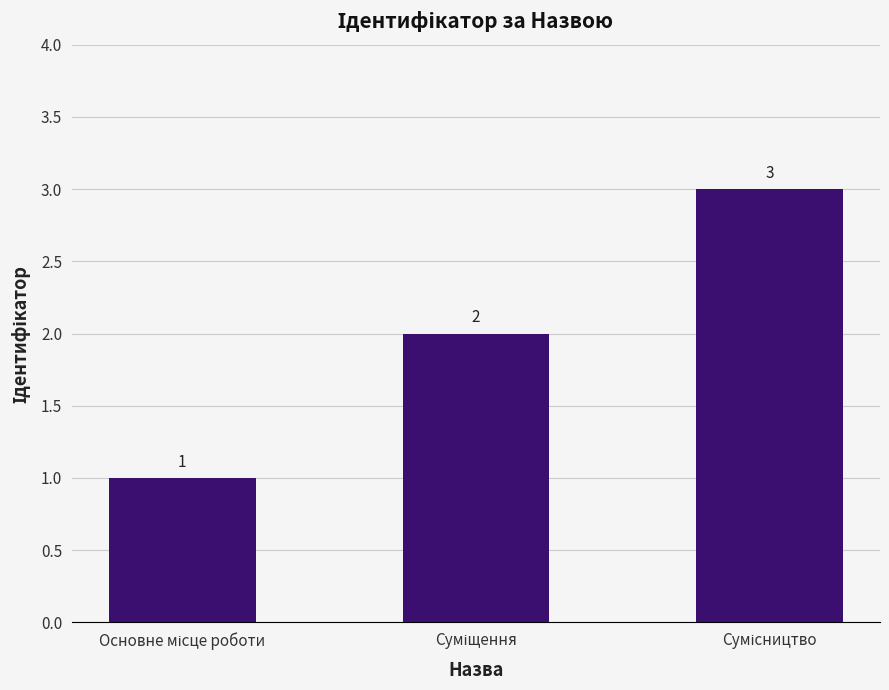

What is the smallest value displayed?

1